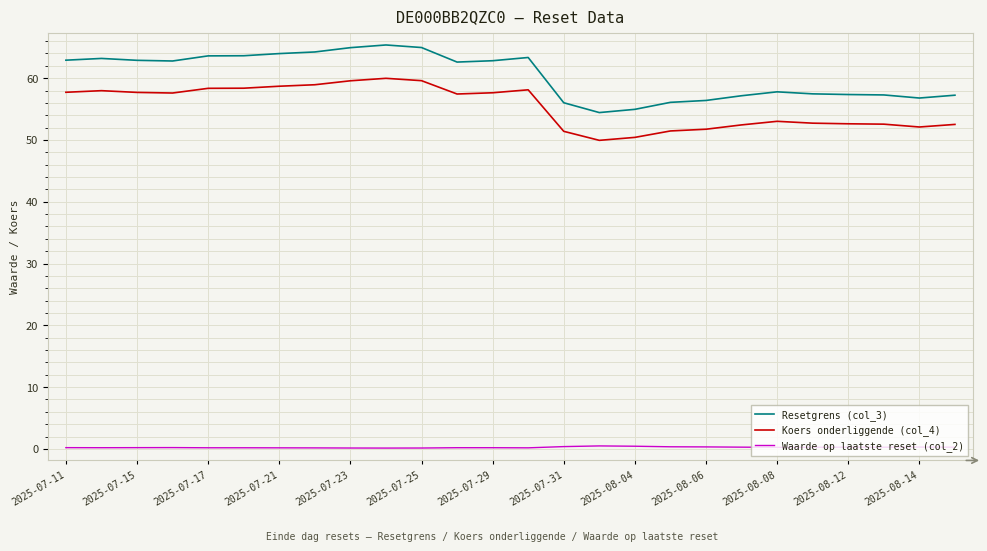

What is the lowest value of the Koers onderliggende (col_4) series?

49.9